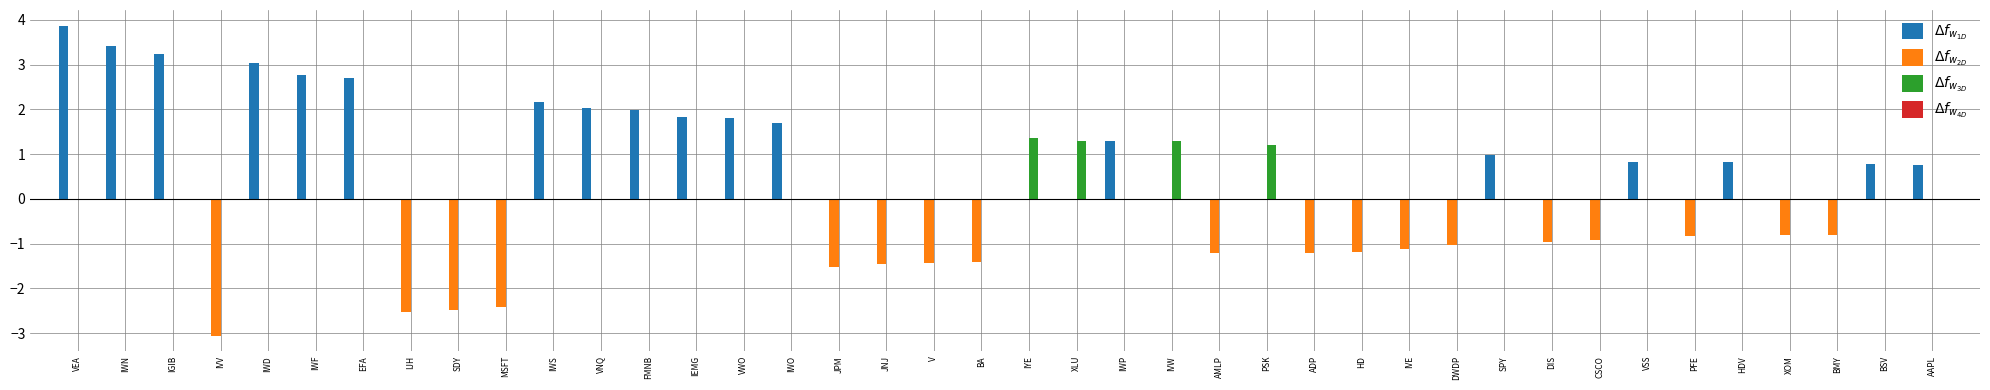

How many series are shown in this chart?

3